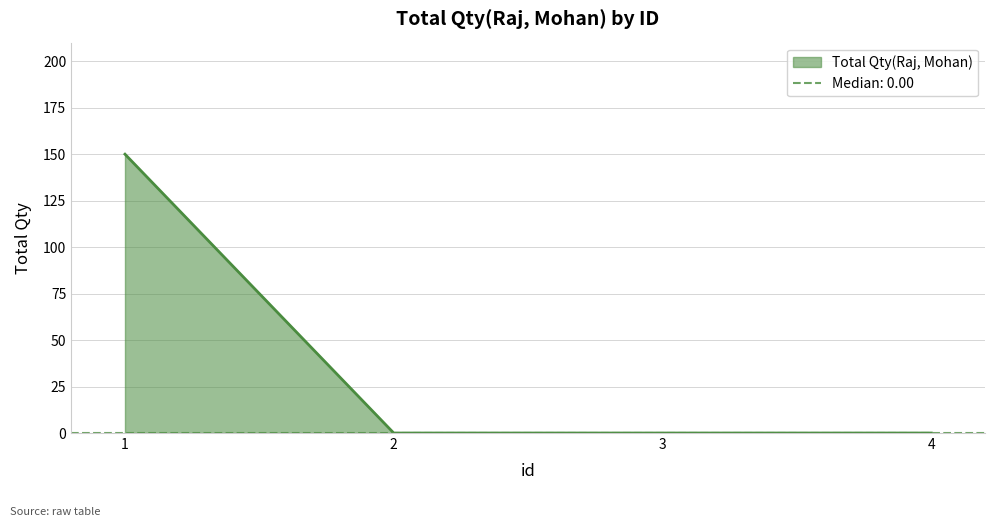

What is the average value?

38